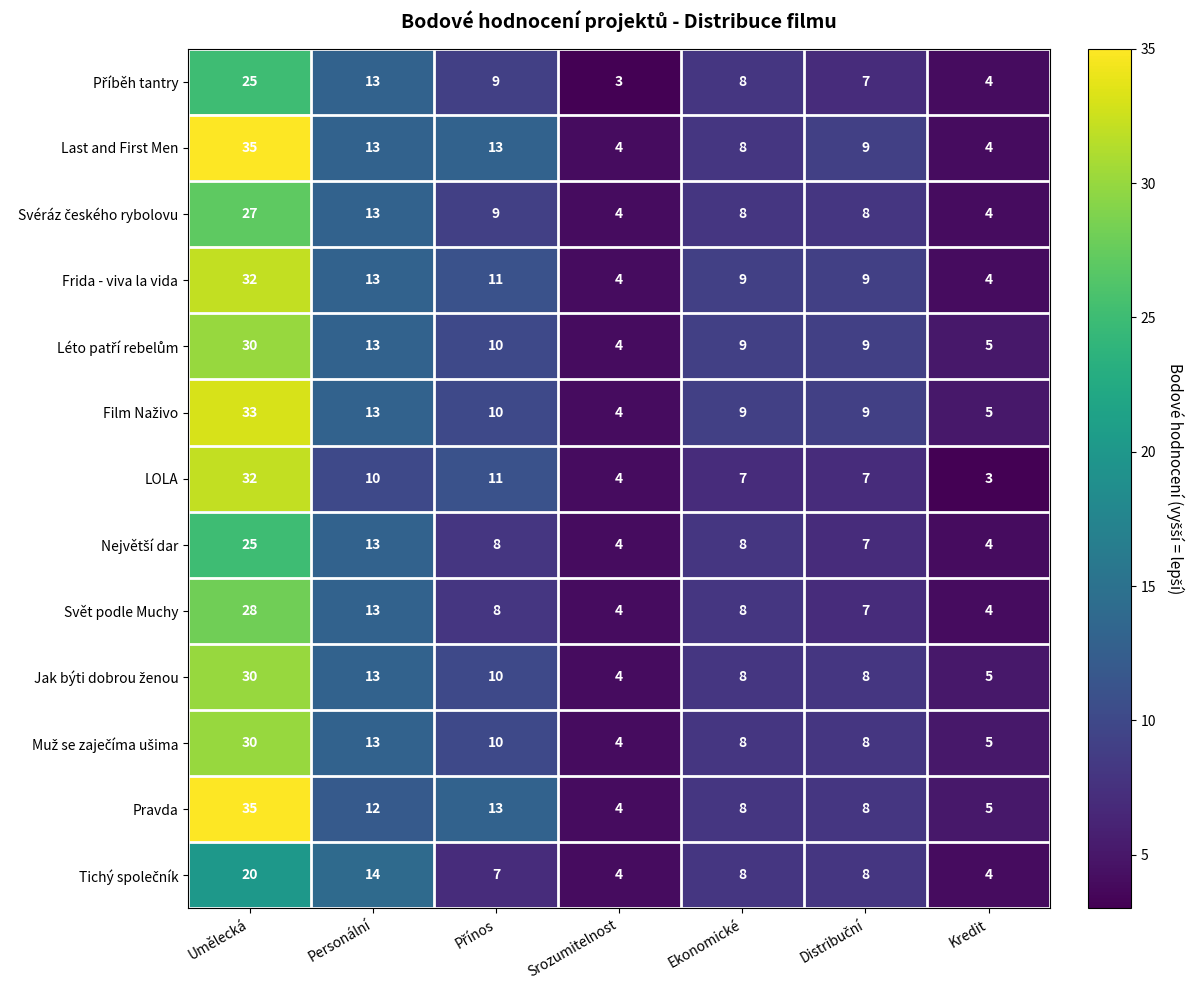

What is the greatest value displayed?

35